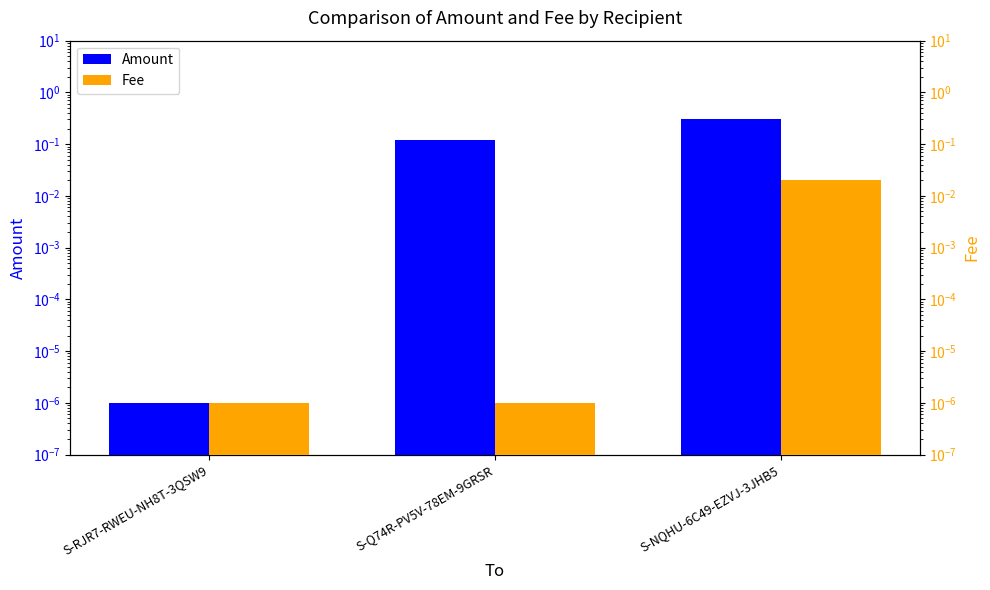

Reading right to left, transcribe all the data shown in this chart.

Amount: S-NQHU-6C49-EZVJ-3JHB5=0.3	S-Q74R-PV5V-78EM-9GRSR=0.1	S-RJR7-RWEU-NH8T-3QSW9=0.0
Fee: S-NQHU-6C49-EZVJ-3JHB5=0.0	S-Q74R-PV5V-78EM-9GRSR=0.0	S-RJR7-RWEU-NH8T-3QSW9=0.0